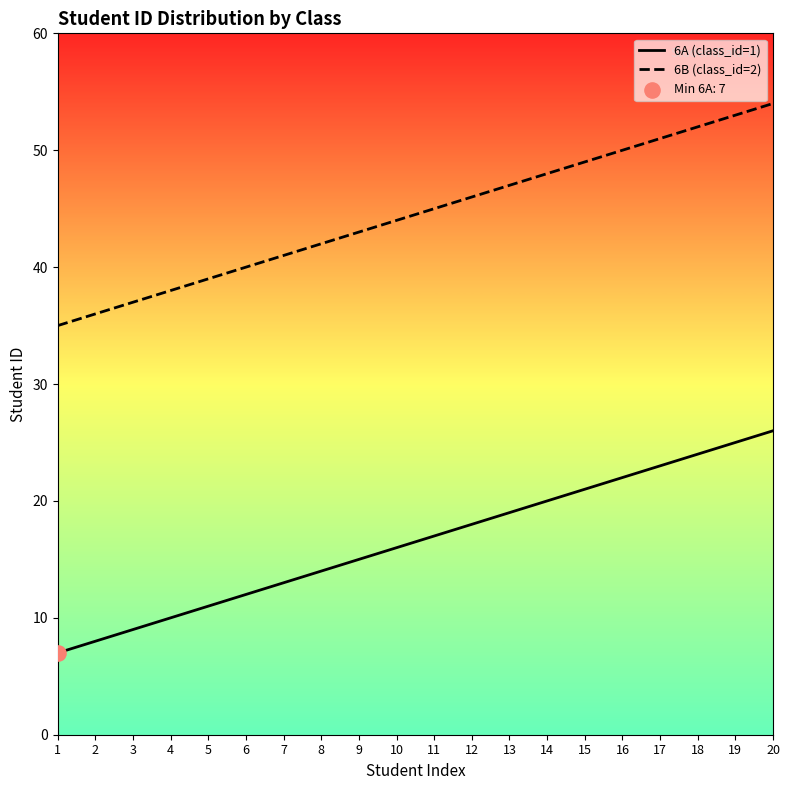

What are all the series names shown in the legend?

6A (class_id=1), 6B (class_id=2)